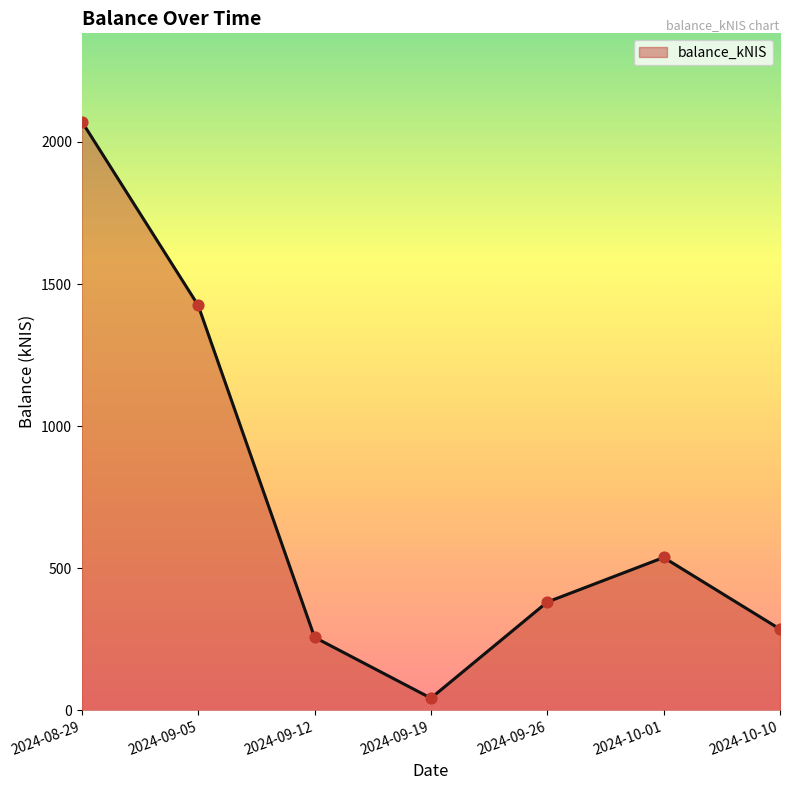

What is the change in value from 2024-09-05 to 2024-09-12?

-1168.1